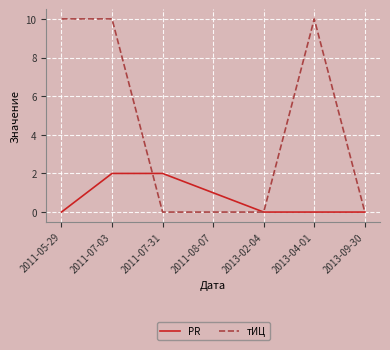

List the series in order of their overall mean, lowest first.

PR, тИЦ